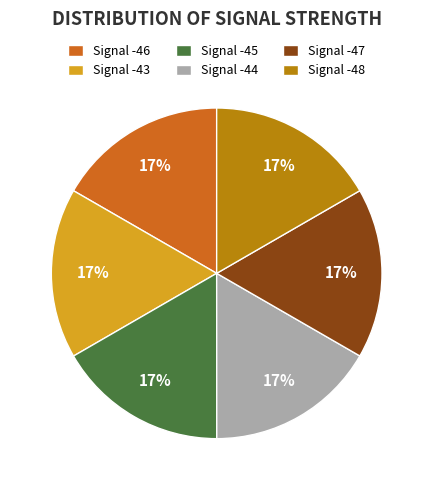

Is it true that Signal -46 is 17% of the pie?

True